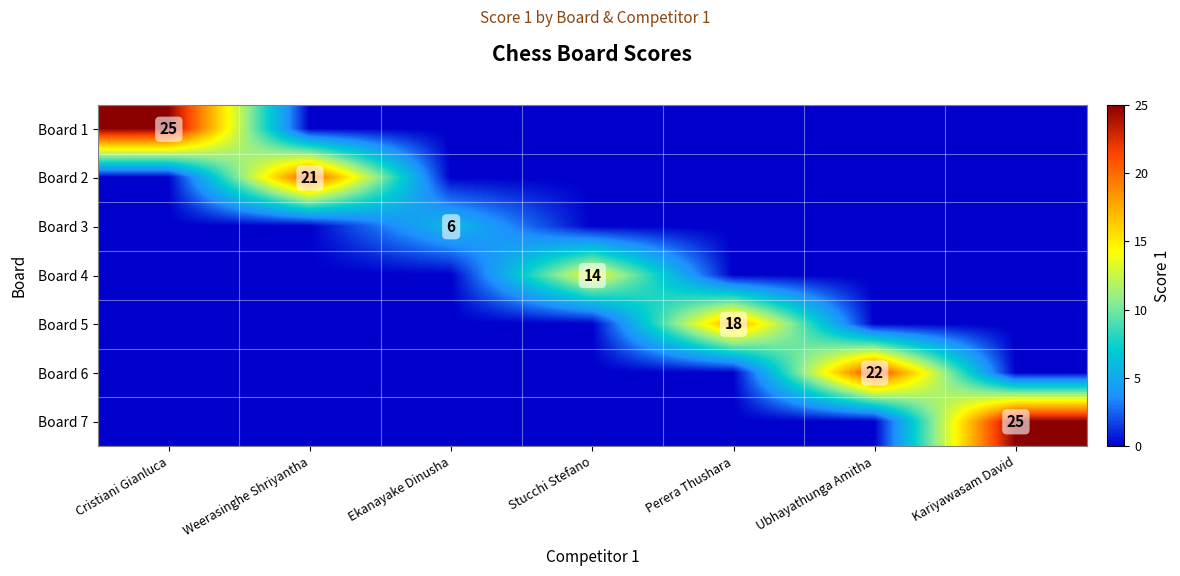

At which category does the chart reach its peak across all series?

Cristiani Gianluca